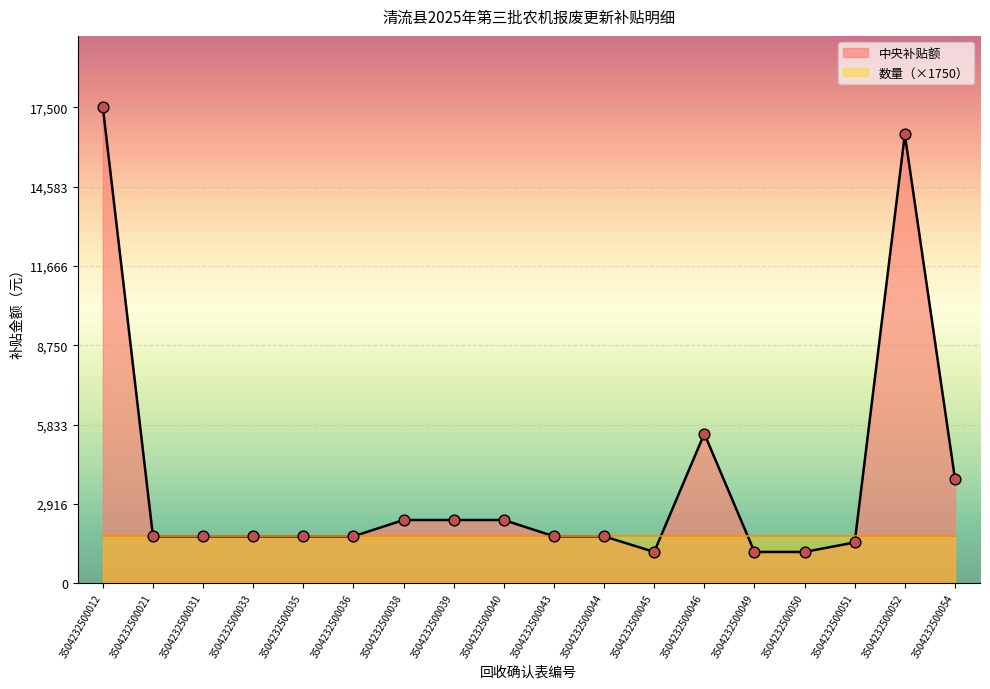

What is the ratio of the value at 3504232500052 to the value at 3504232500046?

3.0